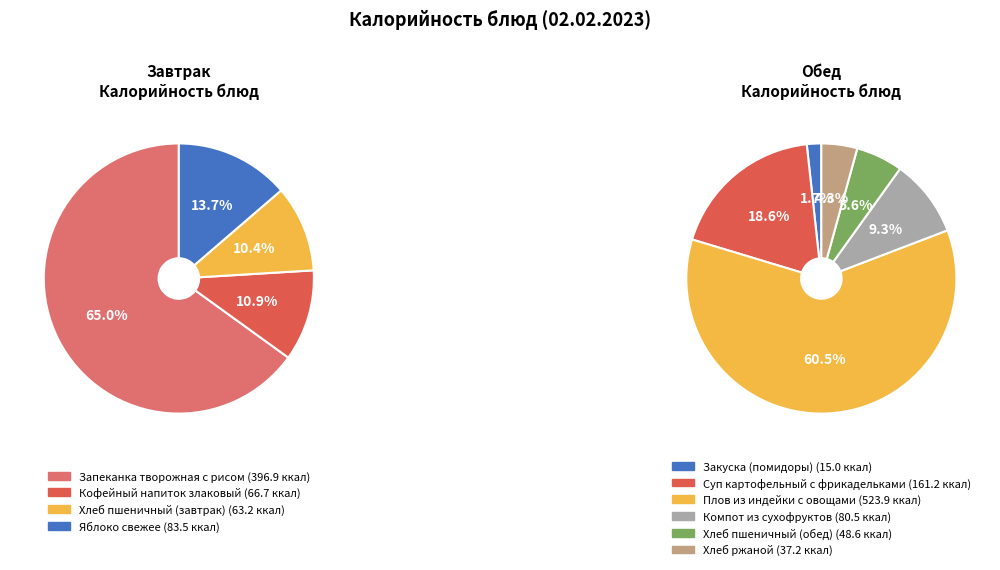

The Плов из индейки с овощами slice represents 50% of the pie. True or false?

False